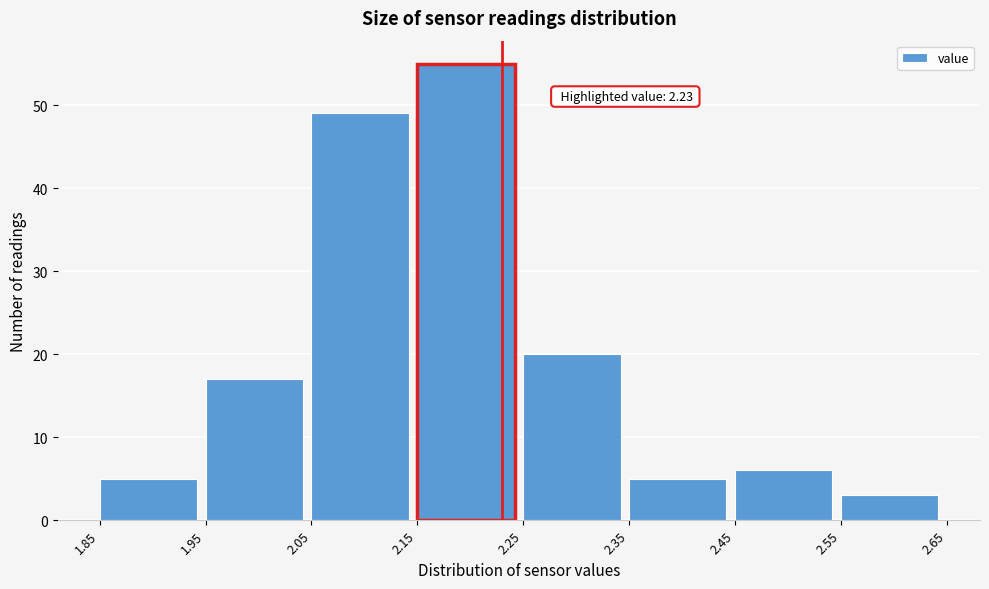

Over which range of the x-axis is the bar tallest?

2.15 to 2.25